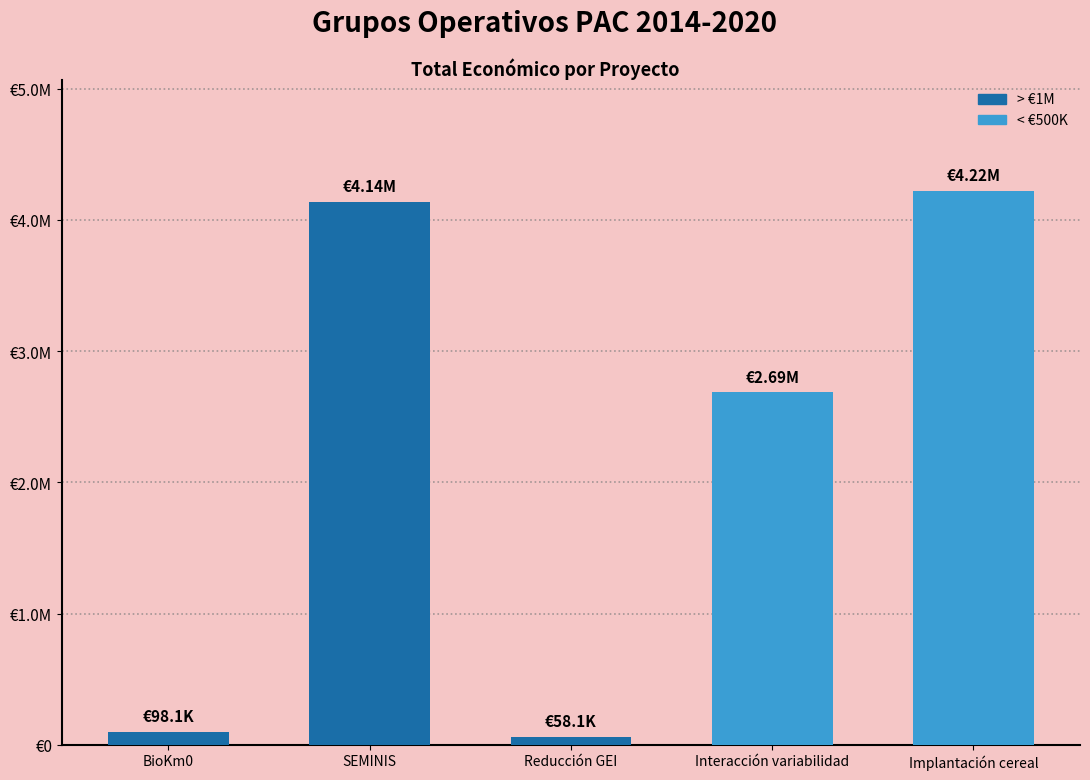

List the labels in order of value, smallest first.

Reducción GEI, BioKm0, Interacción variabilidad, SEMINIS, Implantación cereal